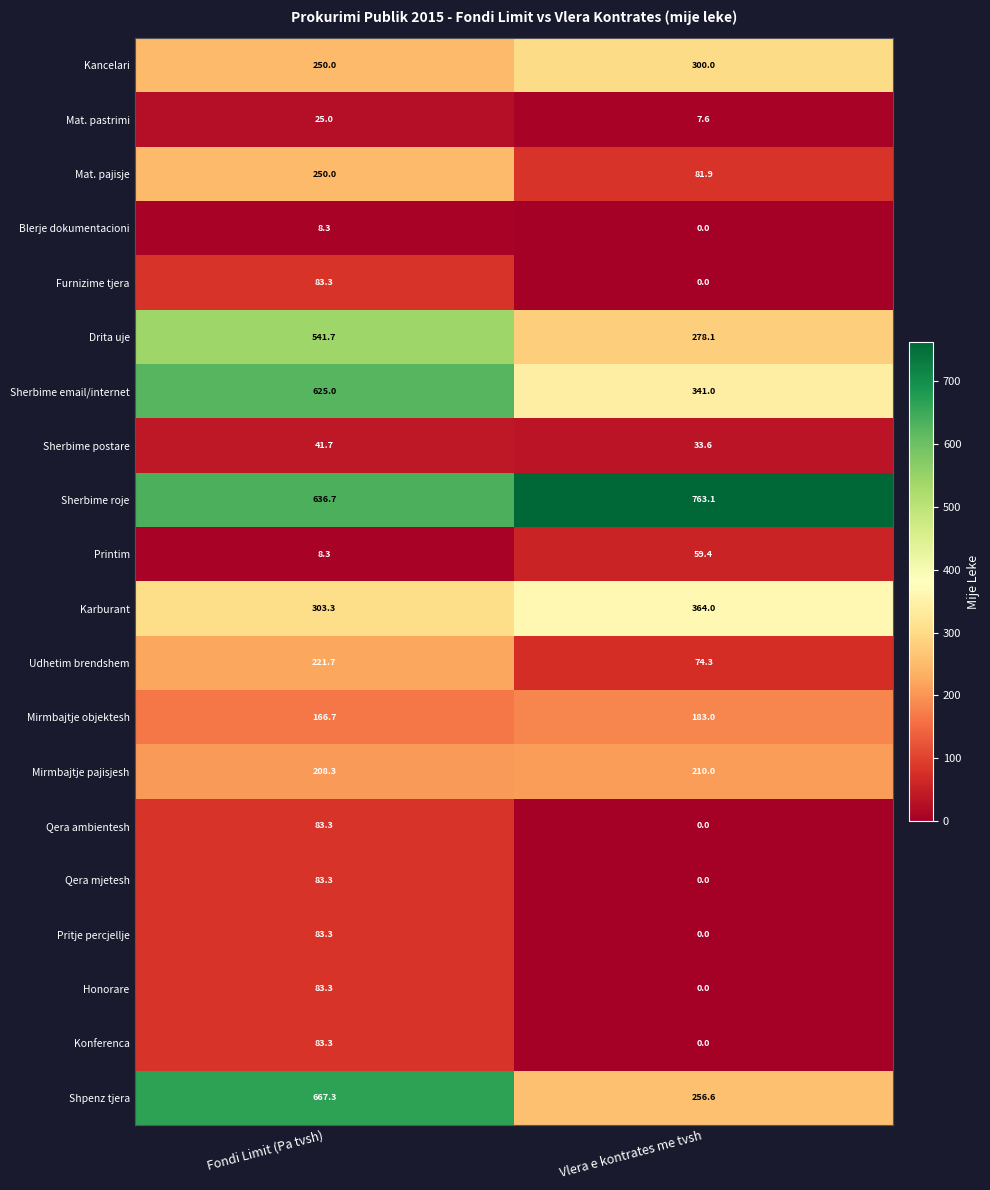

At which label is Kancelari closest to 275?

Fondi Limit (Pa tvsh)